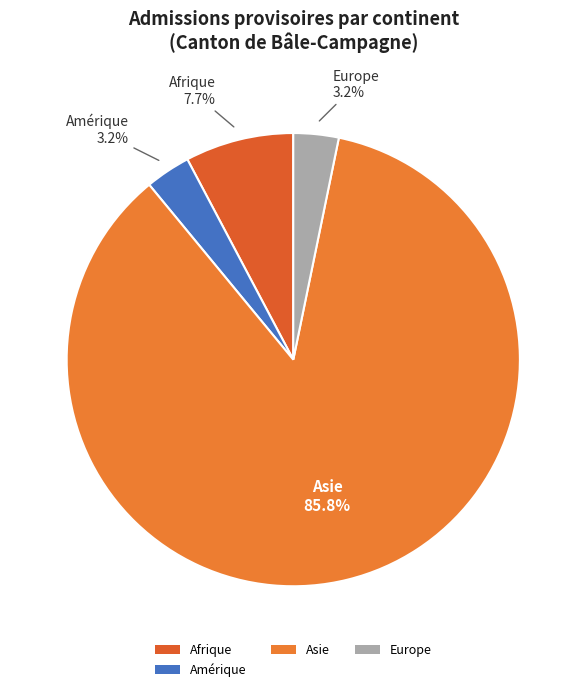

Count the number of slices in the pie.

4